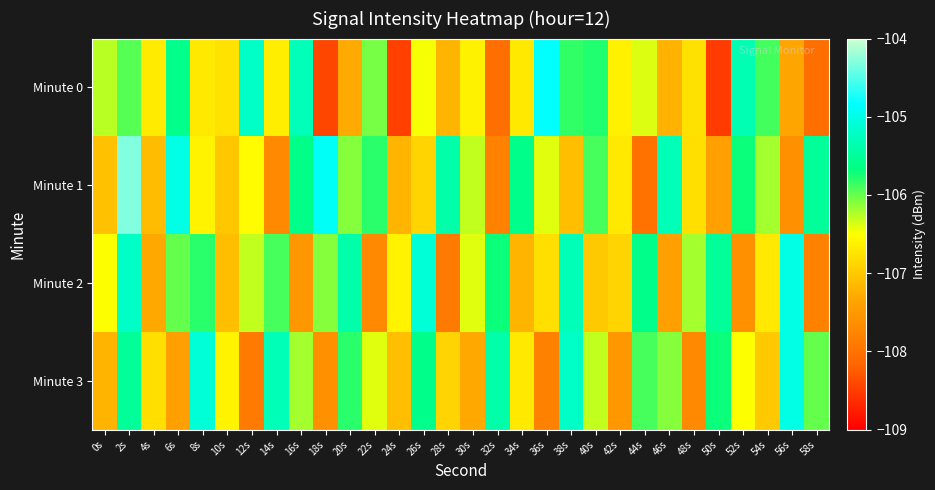

List the series in order of their peak value, highest first.

Minute 1, Minute 0, Minute 2, Minute 3